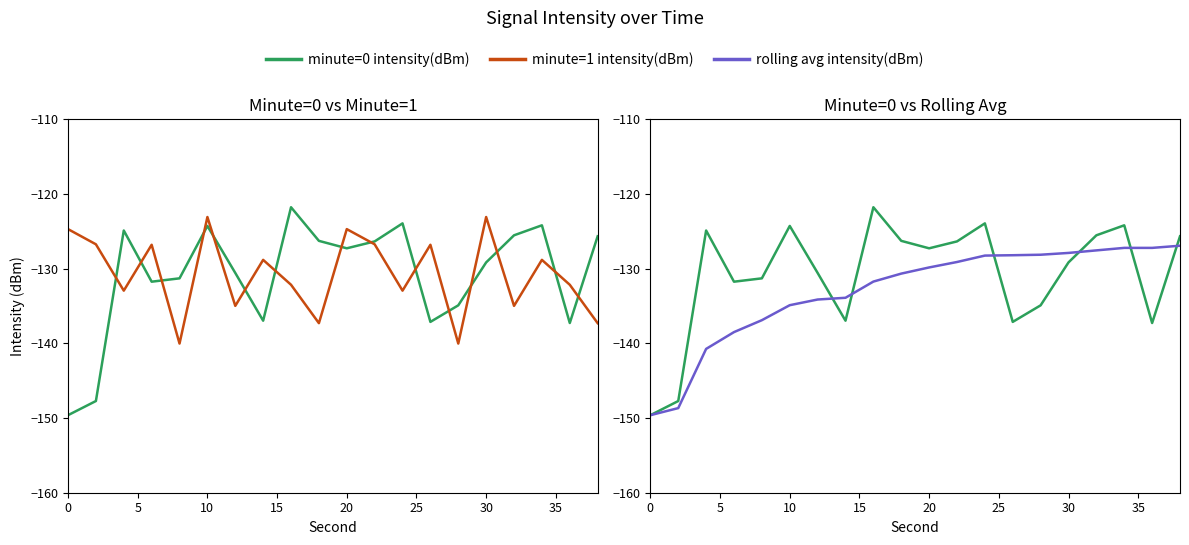

Is this an area chart (filled region under the line)?

No